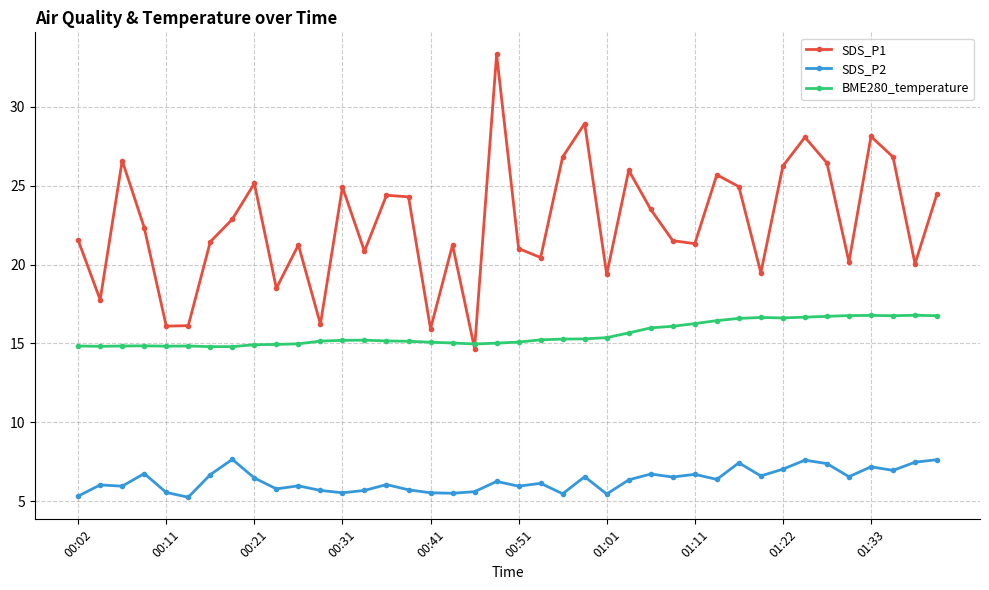

Which series has the largest range (max minus min)?

SDS_P1